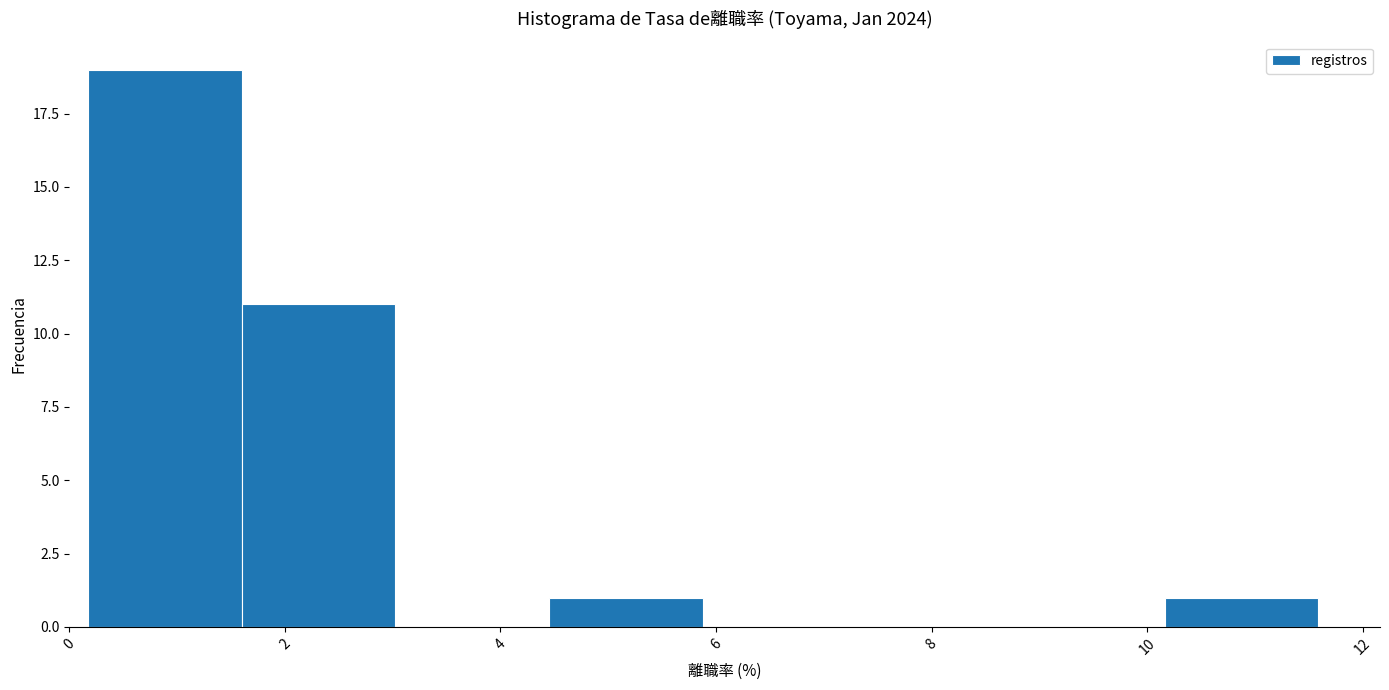

Reading left to right, transcribe this chart: for each bar, give the range it covers on the x-axis and its height. Neither the bar edges nor the heights are printed on the chart, so give them approximately, as read against the axes.

0.2 to 1.6: 19
1.6 to 3.0: 11
3.0 to 4.4: 0
4.4 to 5.8: 1
5.8 to 7.4: 0
7.4 to 8.8: 0
8.8 to 10.2: 0
10.2 to 11.6: 1